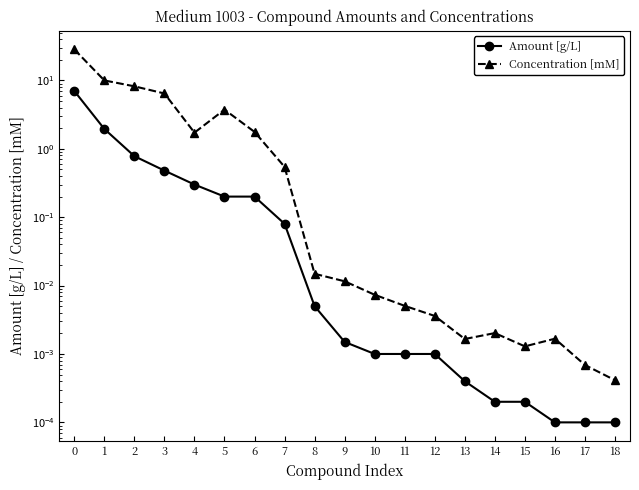

Which series has the largest total across all categories?

Concentration [mM]